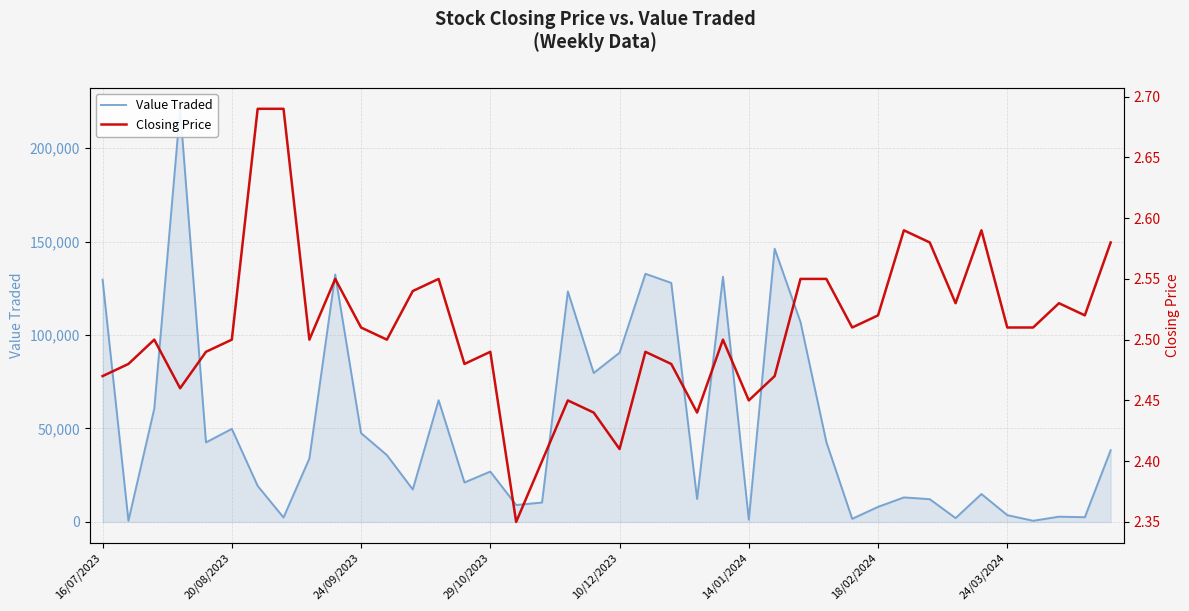

What position from the left is 33?

34